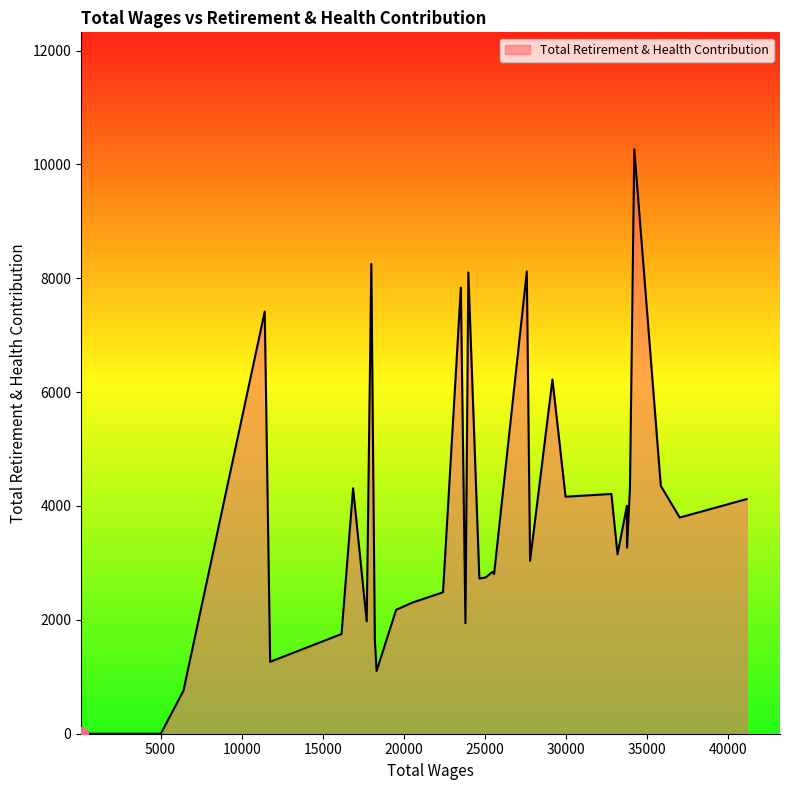

What is the difference between the maximum and minimum values?

10266